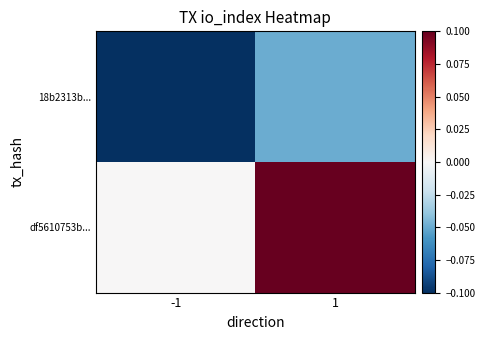

How many data points does each series have?

2